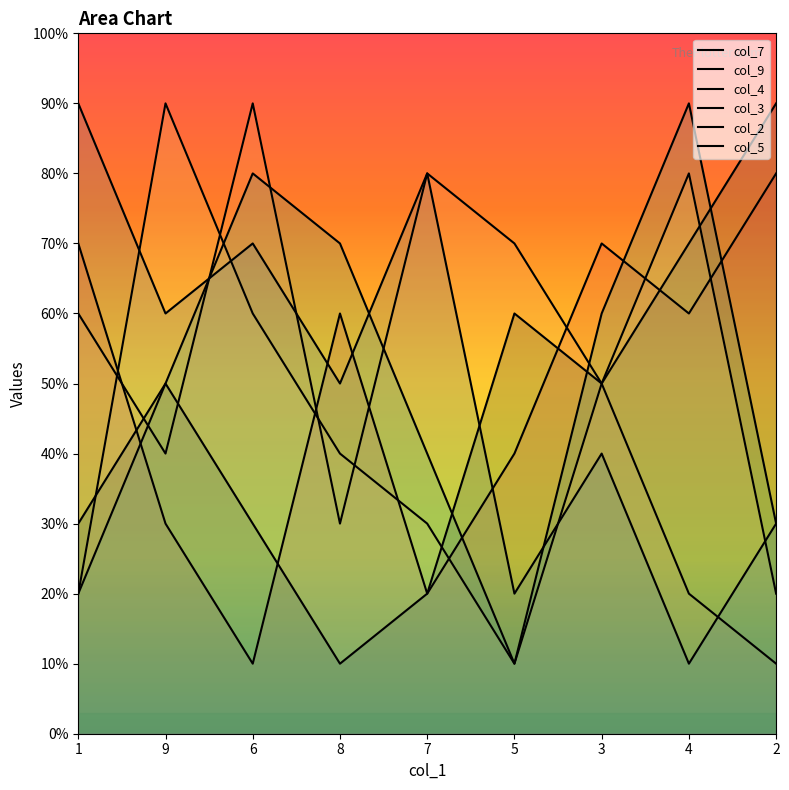

Which series has the widest spread of values?

col_9